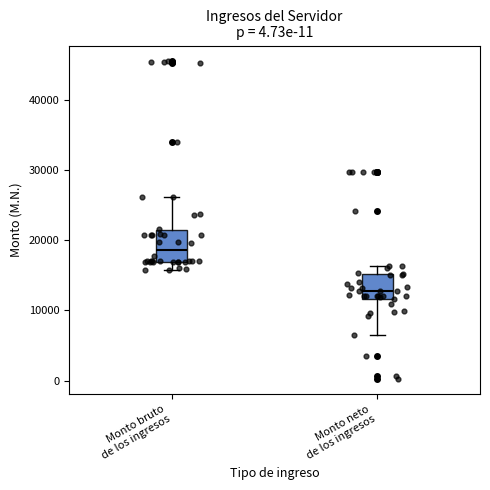

Reading left to right, transcribe this box plot: for each box, give where its median line is, the range the box spans, and where its two whiskers end, as read against the y-axis. The values are not printed on the chart, so give them approximately, as read against the axis.

Monto bruto de los ingresos: median 19000, box 17000 to 21000, whiskers 16000 to 26000
Monto neto de los ingresos: median 13000, box 12000 to 15000, whiskers 6000 to 16000